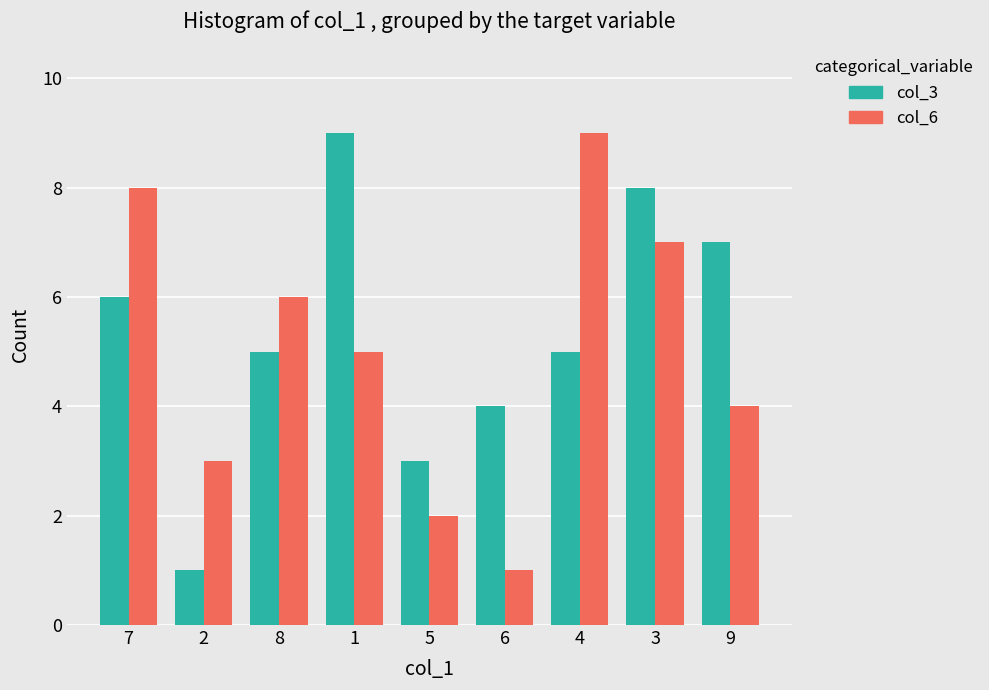

The col_3 series shows 3 at 5. True or false?

True